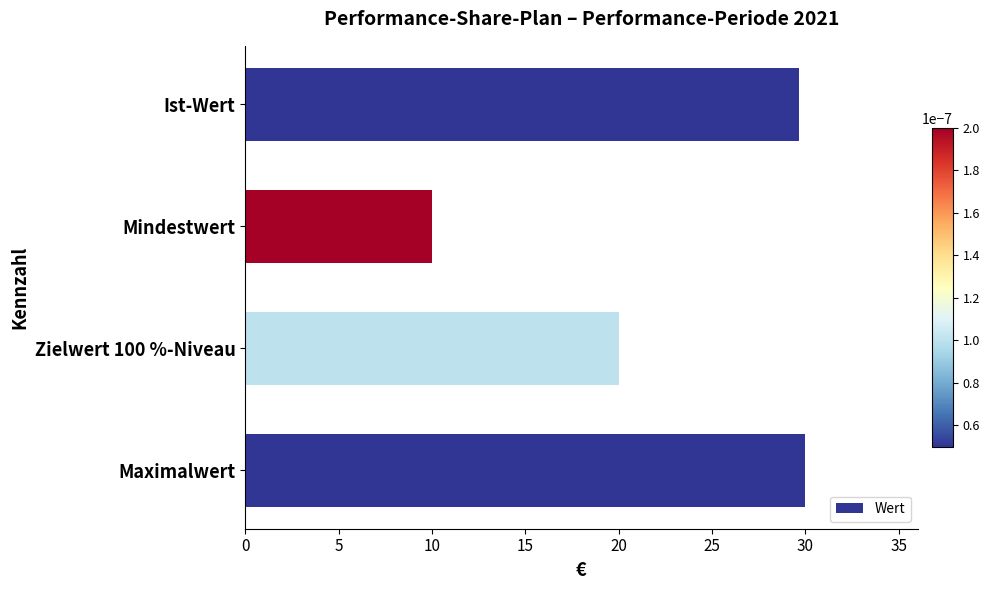

What is the difference between the values at Mindestwert and Zielwert 100 %-Niveau?

10.0